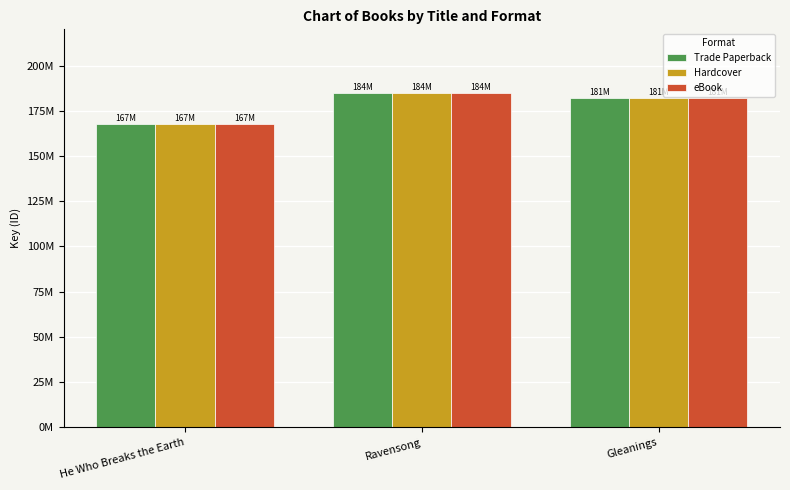

At Ravensong, list the series in order from smallest to largest.

Trade Paperback, Hardcover, eBook